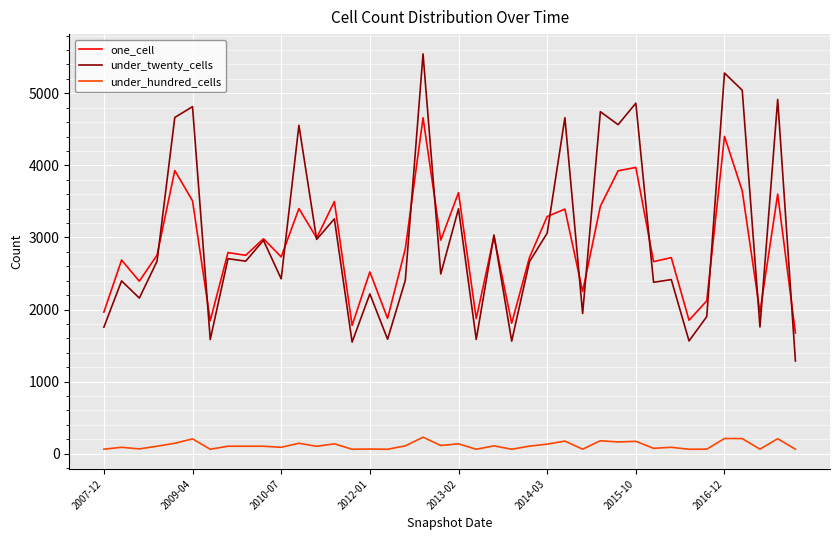

What is the average value of the under_twenty_cells series?

3000